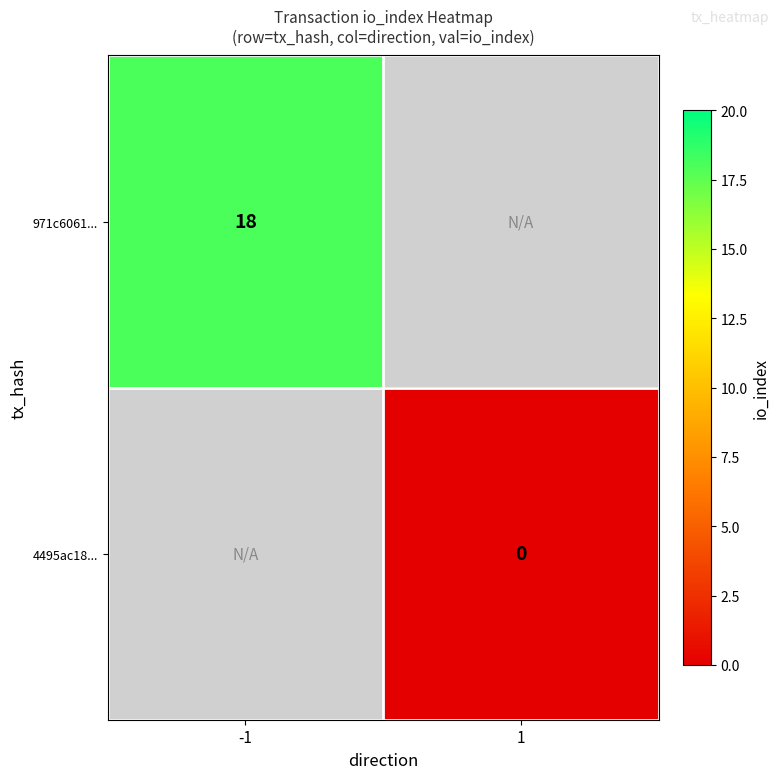

The 971c6061... series shows 4 at -1. True or false?

False